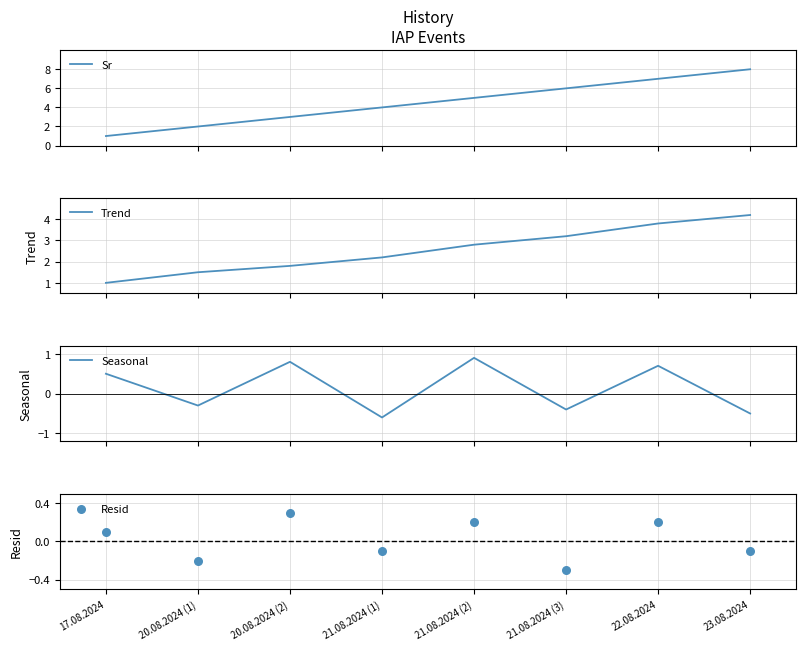

Which series reaches the minimum Y coordinate?

Seasonal